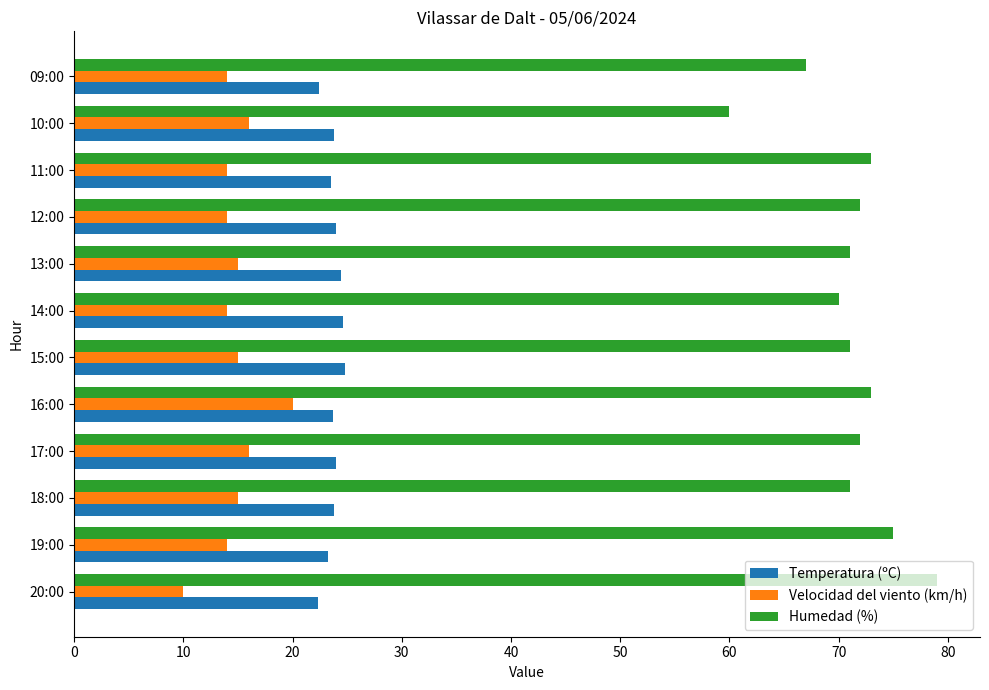

What is the minimum value for Humedad (%)?

60.0